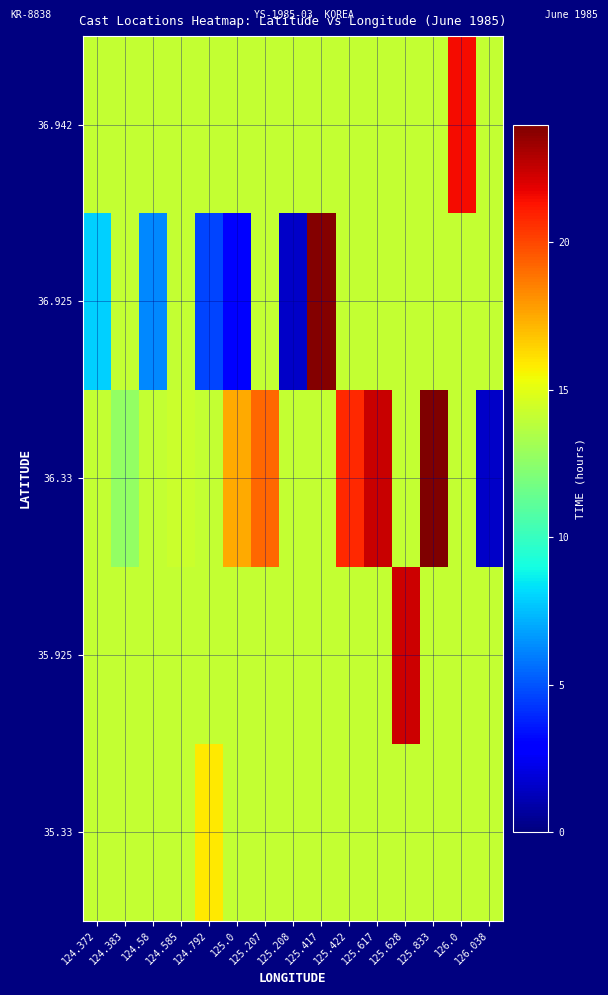

At how many categories does at least one series exceed 14?

15